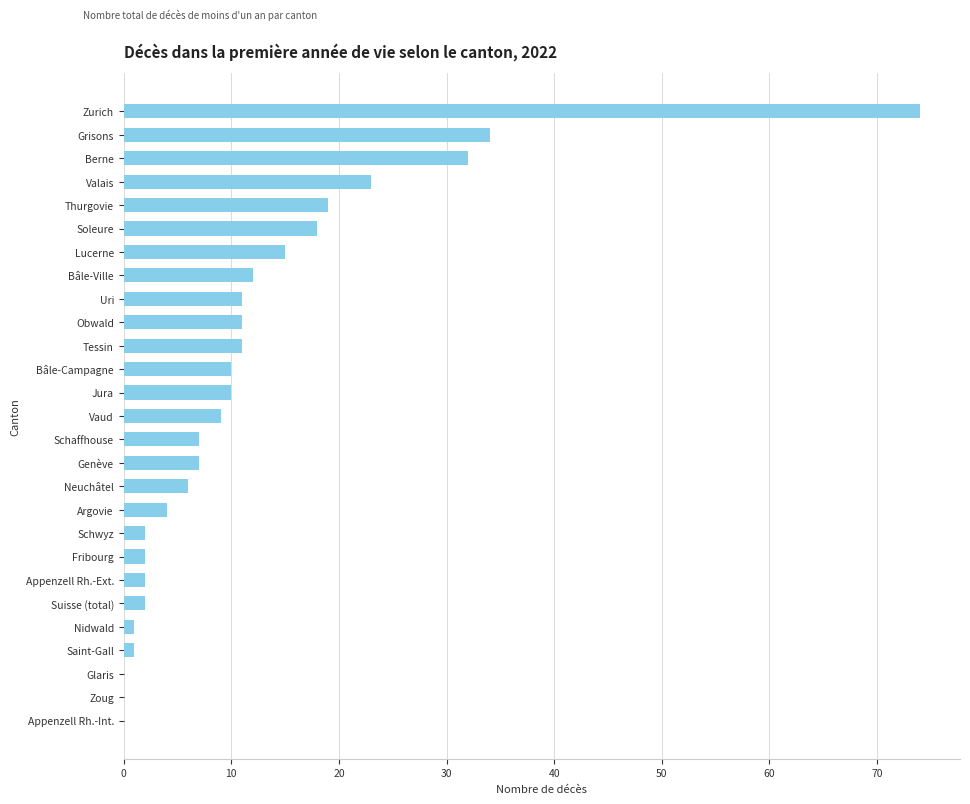

Where is the data nearest to the value 37?

Grisons